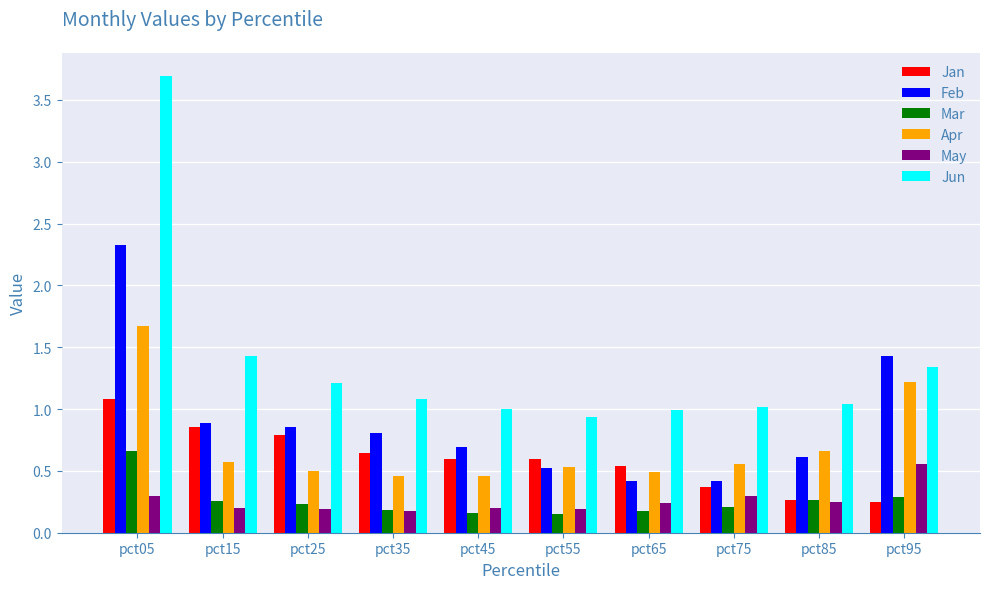

What is the average value of the Jun series?

1.4